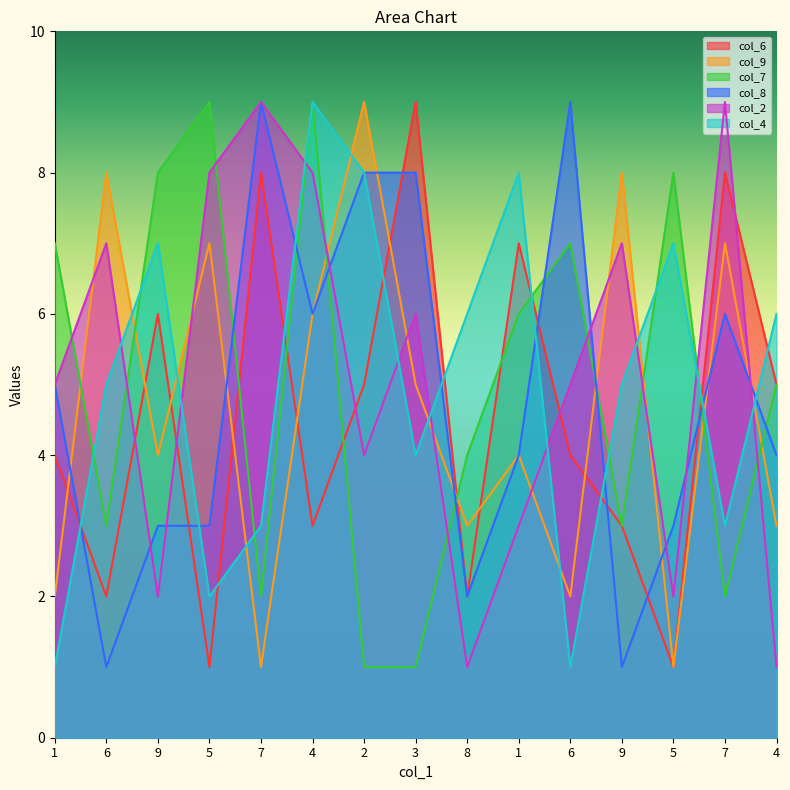

True or false: col_8 has a value of 5 at 4.

False